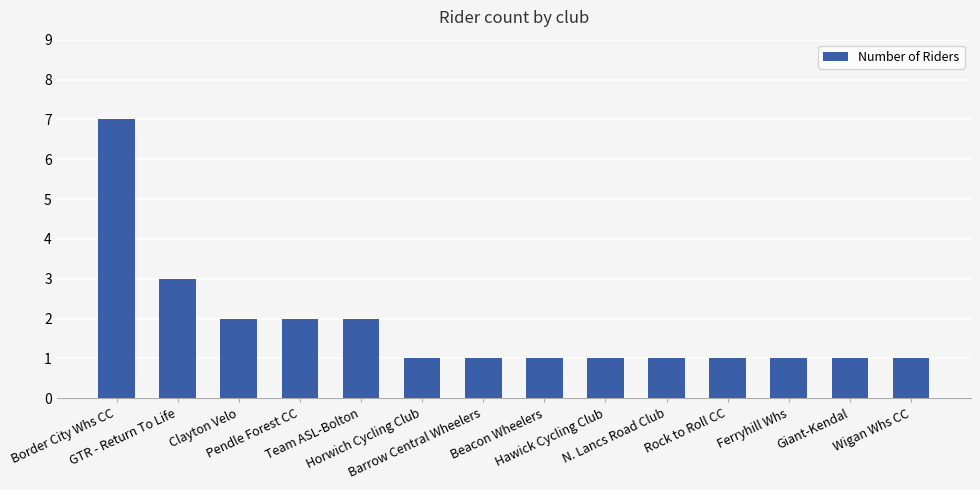

What is the label of the 4th bar from the left?

Pendle Forest CC